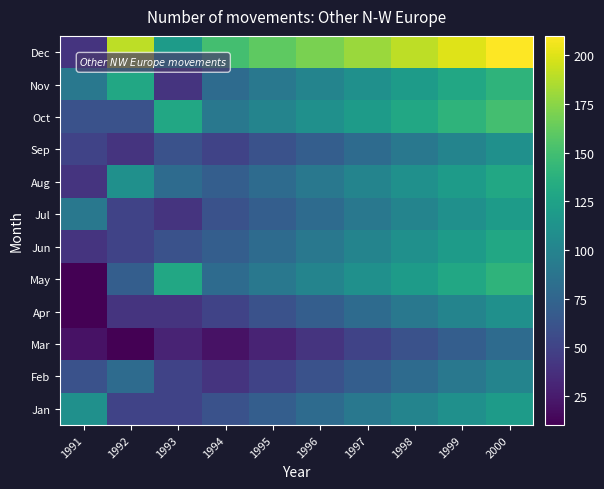

What is the maximum value shown in the chart?

210